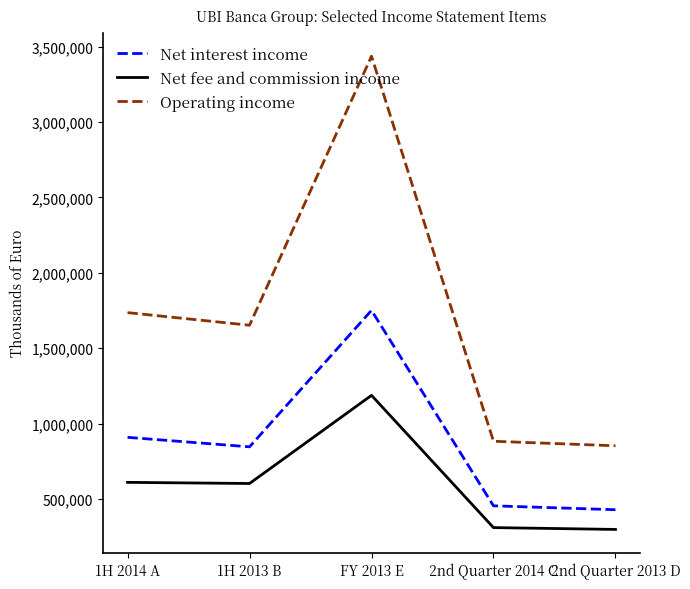

What is the sum of the Operating income values at 2nd Quarter 2013 D and 1H 2013 B?

2504654